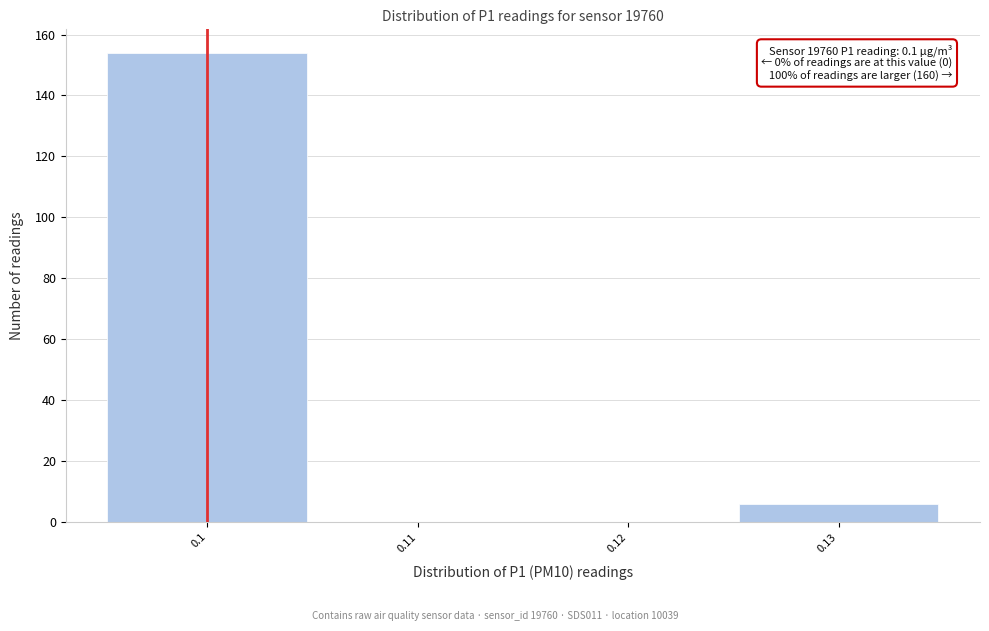

Reading left to right, list all the values displayed in this chart.

0.1=154	0.11=0	0.12=0	0.13=6